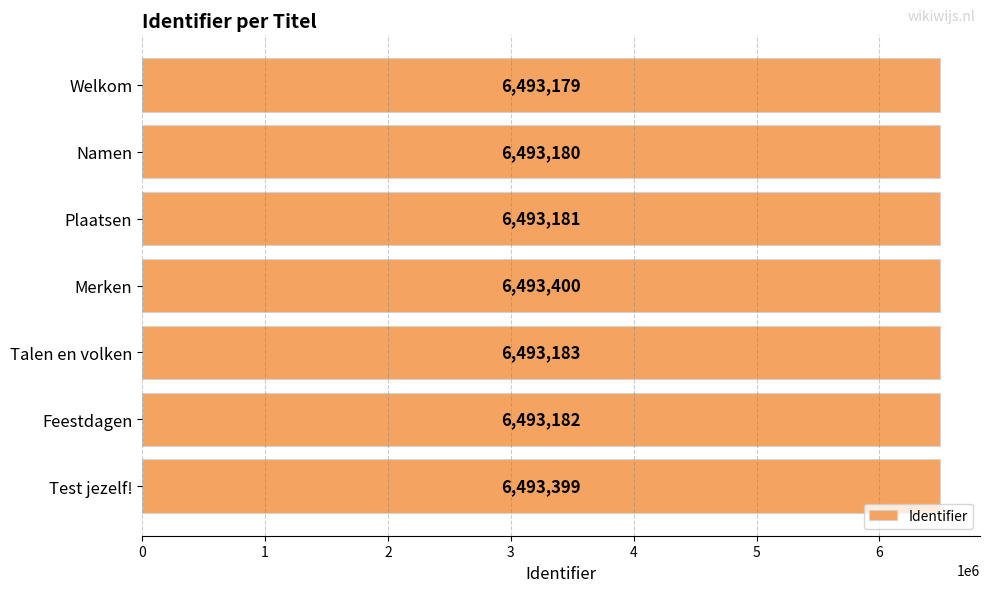

List the labels in order of value, smallest first.

Welkom, Namen, Plaatsen, Feestdagen, Talen en volken, Test jezelf!, Merken